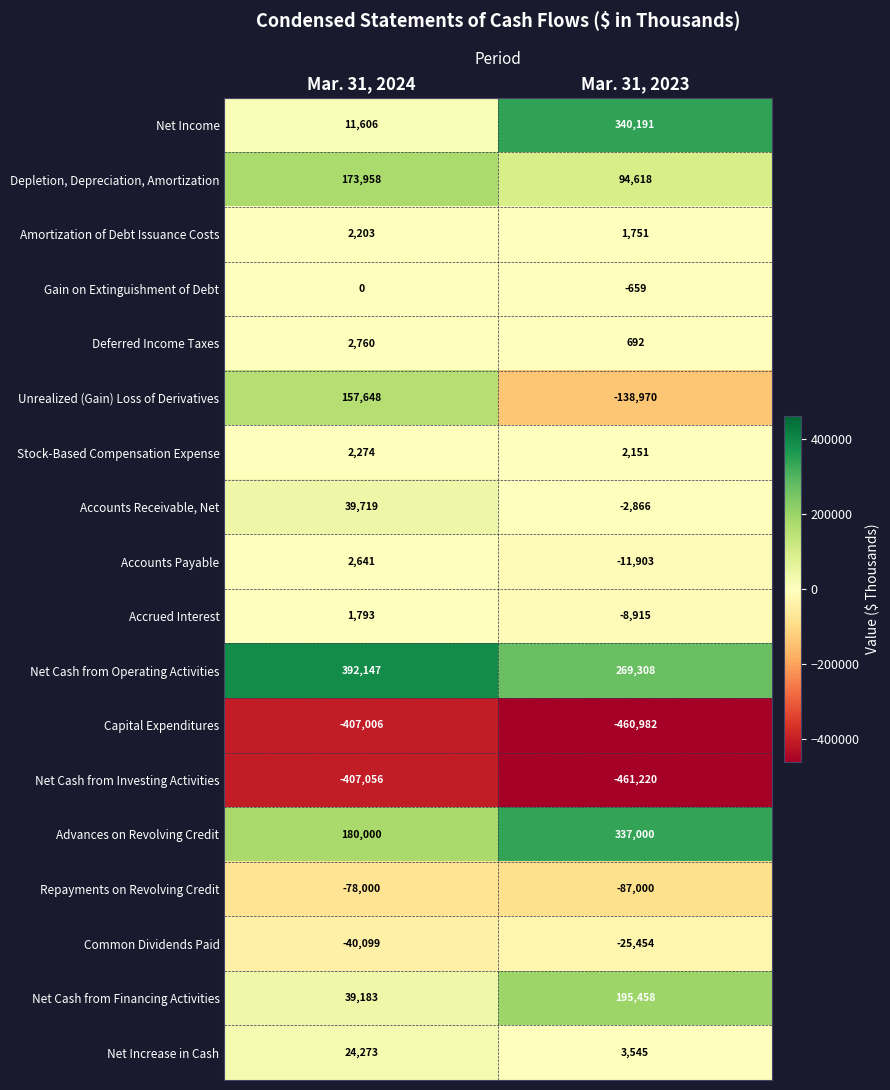

What is the sum of the Net Cash from Operating Activities values at Mar. 31, 2024 and Mar. 31, 2023?

661455